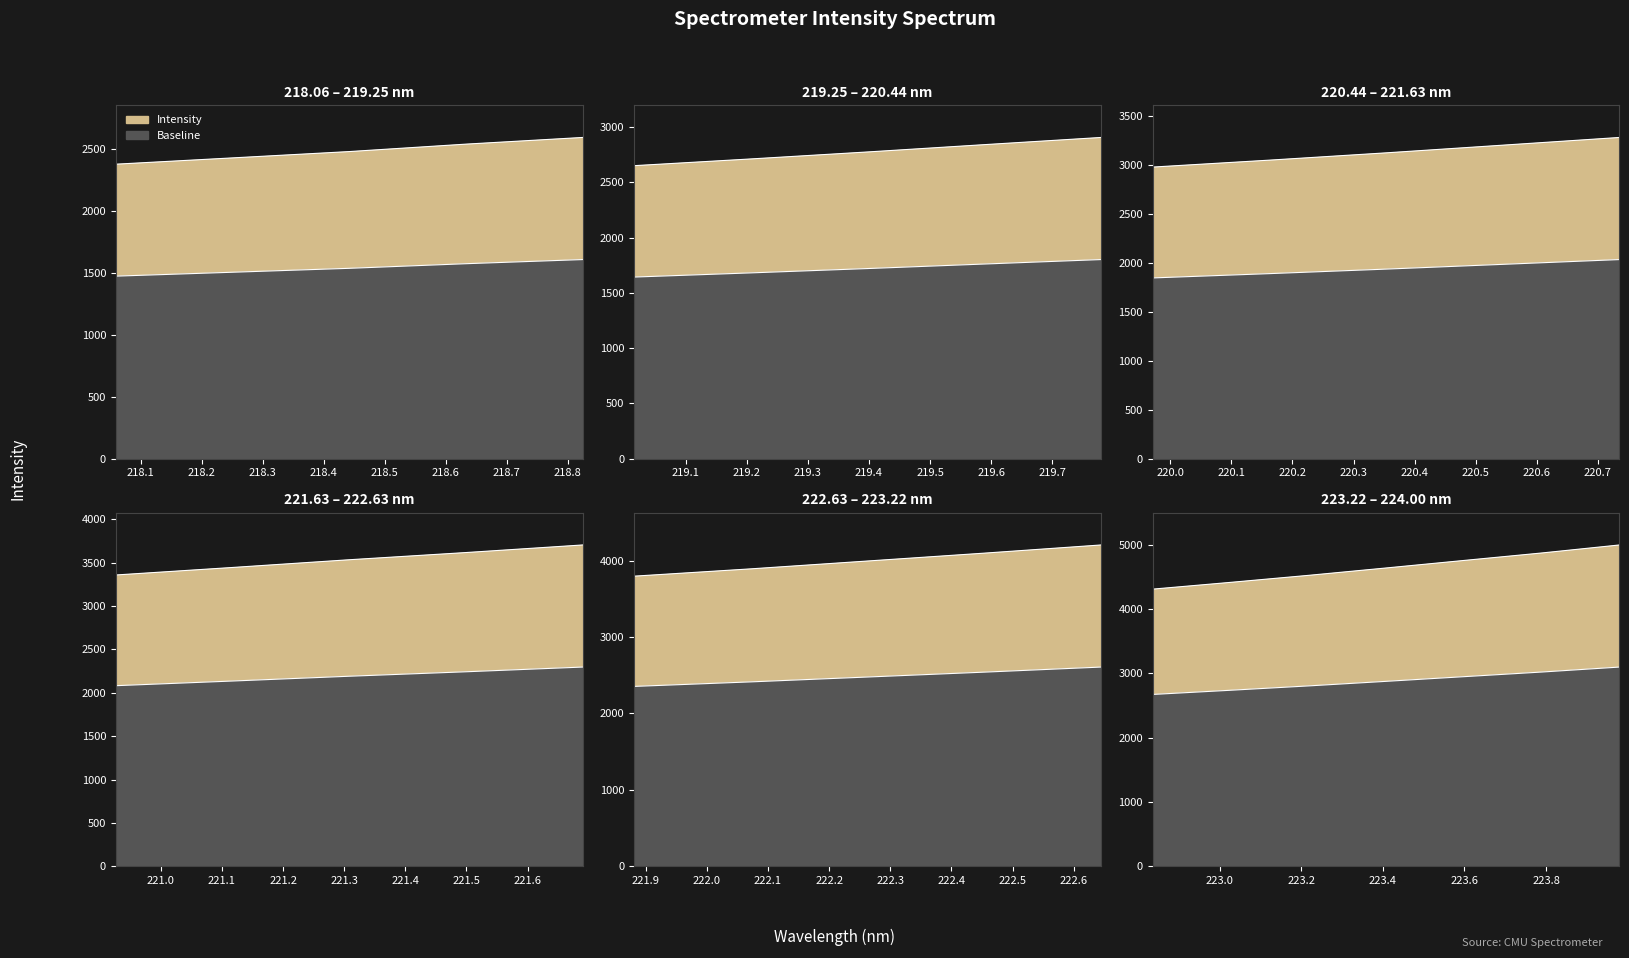

What is the difference between the values at 223.7895 and 220.1623?

1824.0